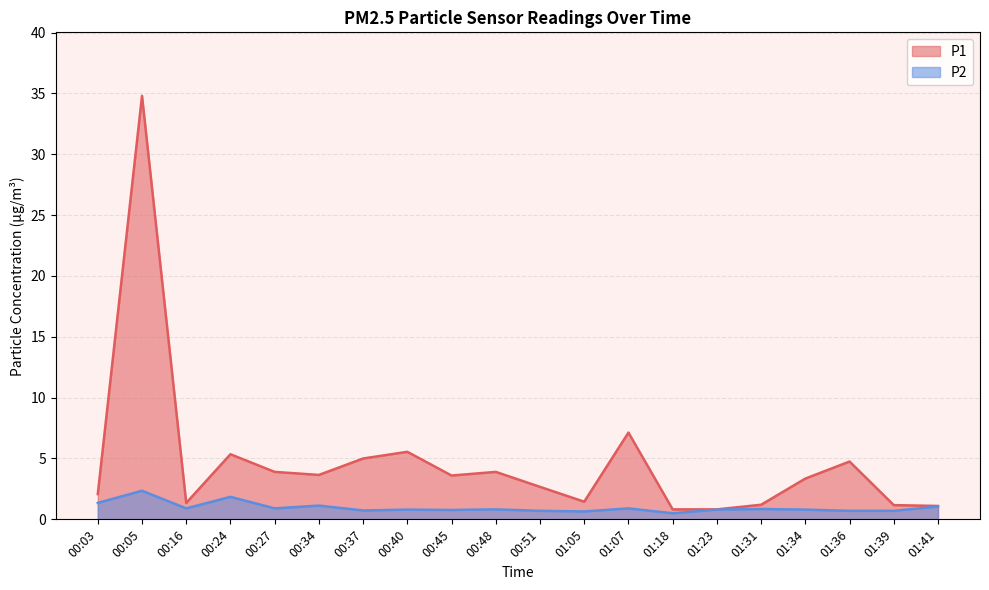

What is the total value across all series at 01:39?

1.9